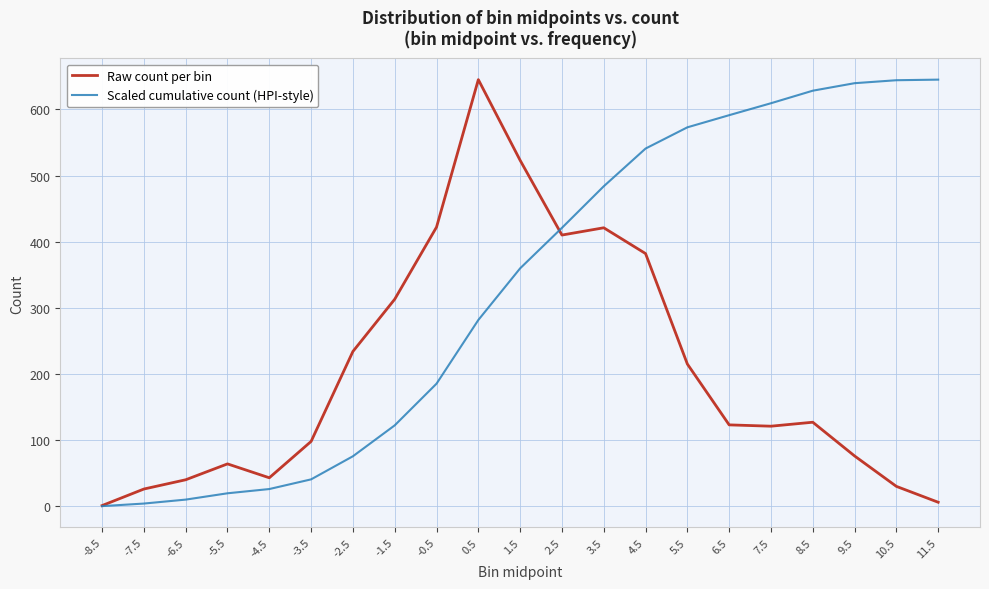

Rank the series at -5.5 from highest to lowest value.

Raw count per bin, Scaled cumulative count (HPI-style)